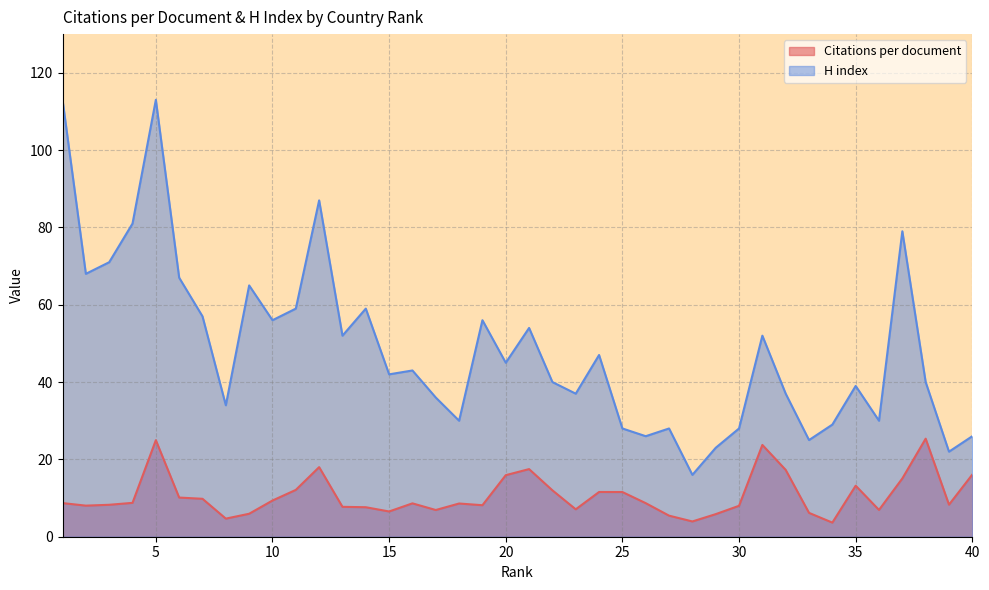

Which category has the highest value across all series?

1